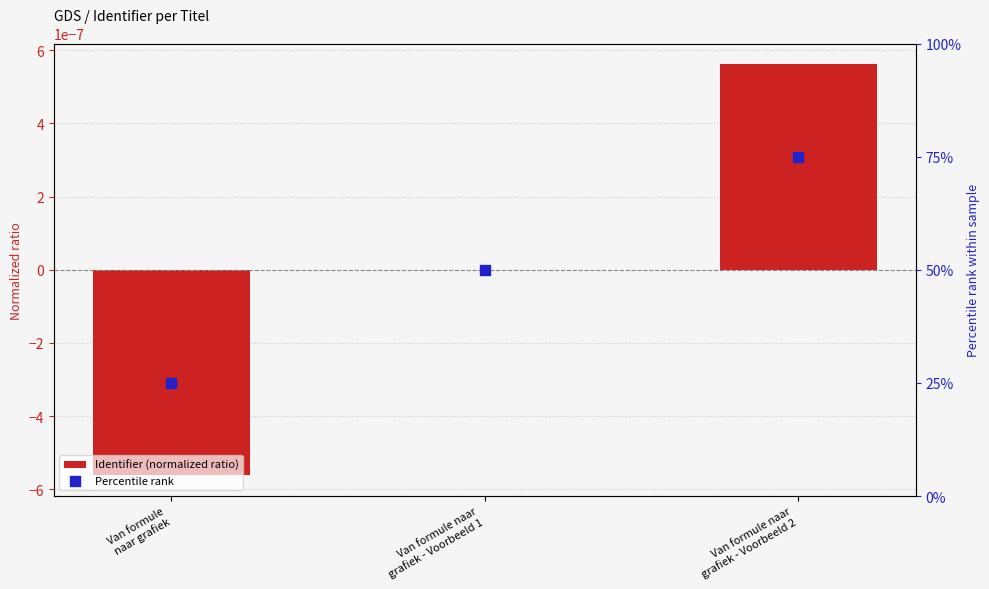

Which series reaches the maximum Y coordinate?

Percentile rank